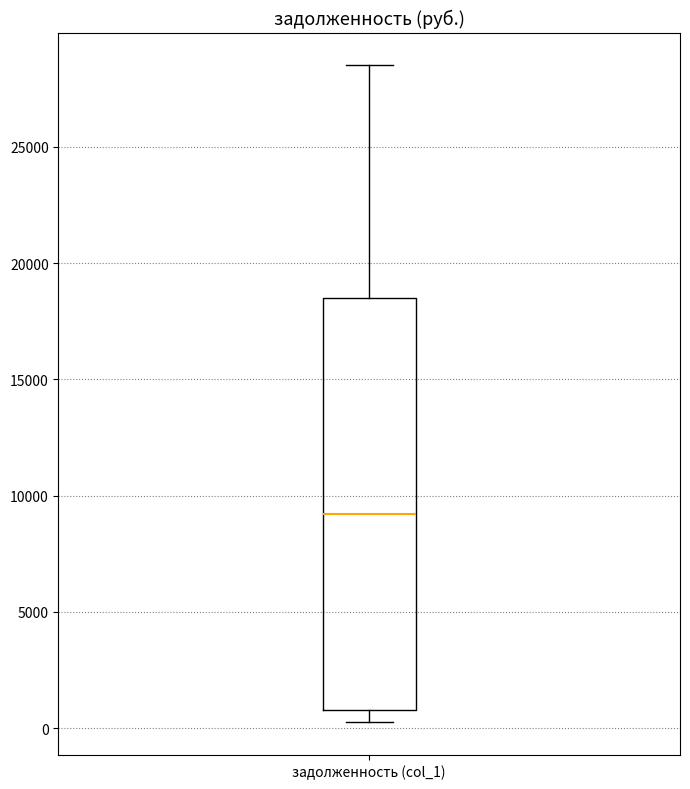

Where does the median line of the box for задолженность (col_1) sit on the y-axis? The values are not printed on the chart, so give them approximately, as read against the axis.

9000